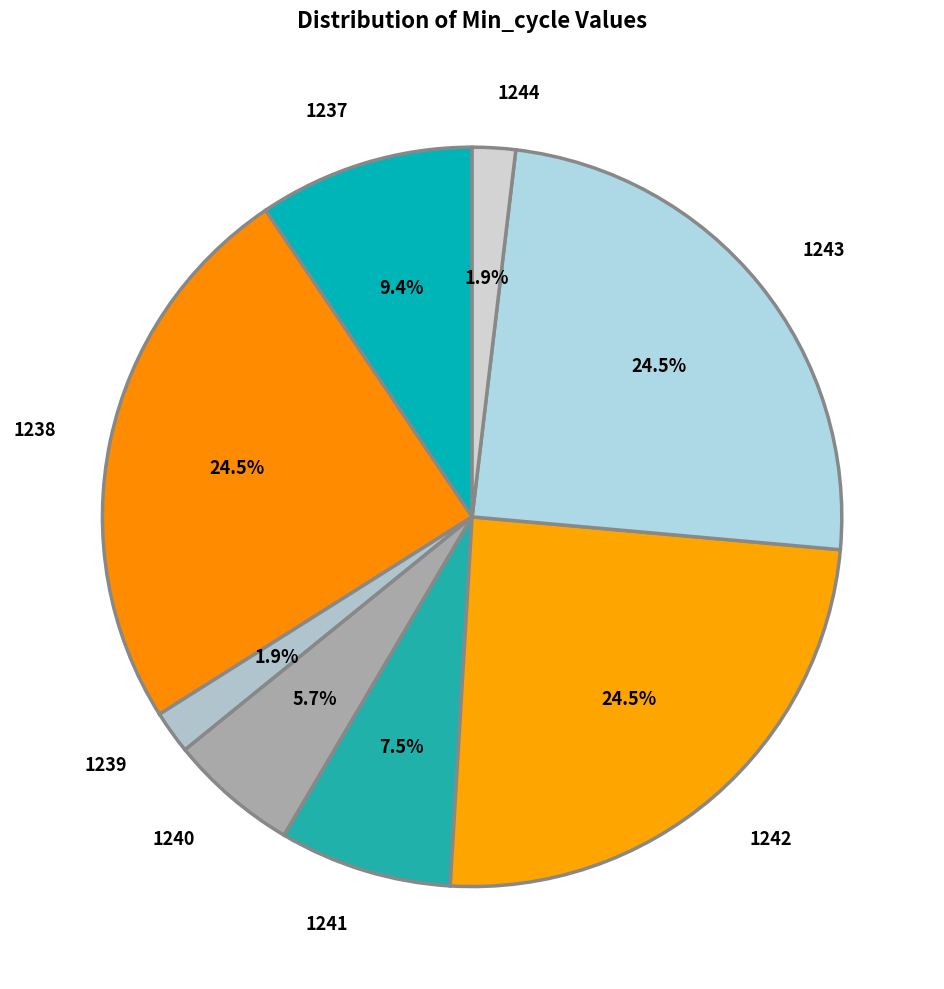

What is the ratio of the value at 1240 to the value at 1241?

0.8